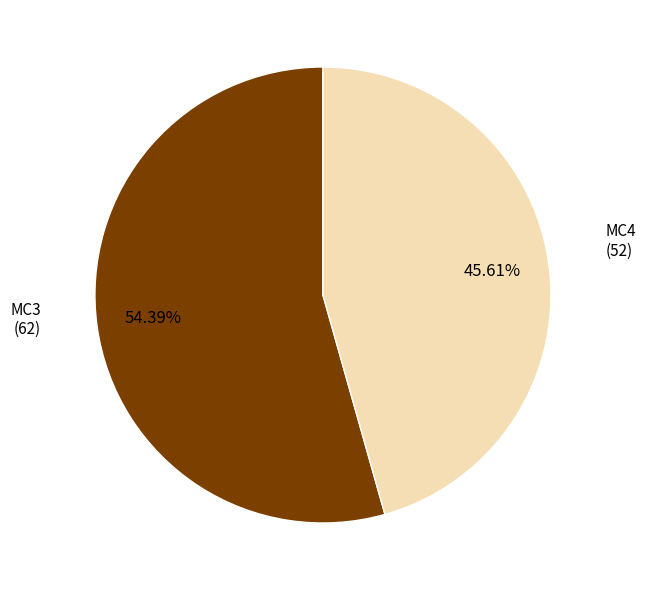

Does any single category account for the majority?

Yes